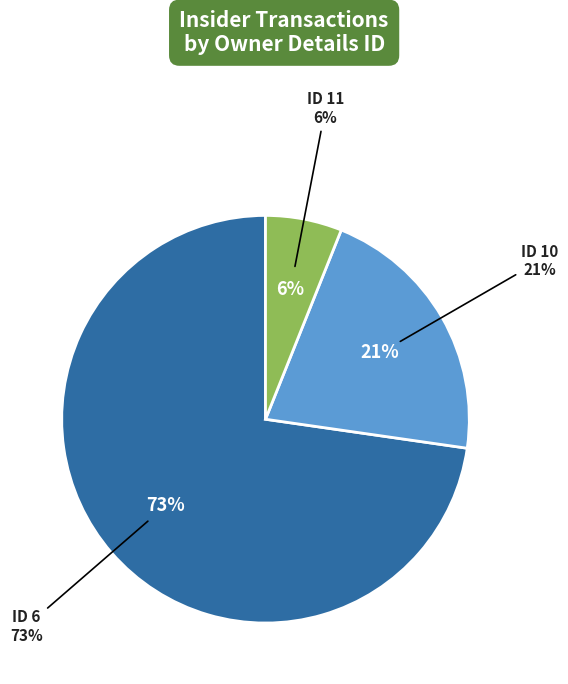

Which category accounts for the majority?

rptOwnerDetailsId=6